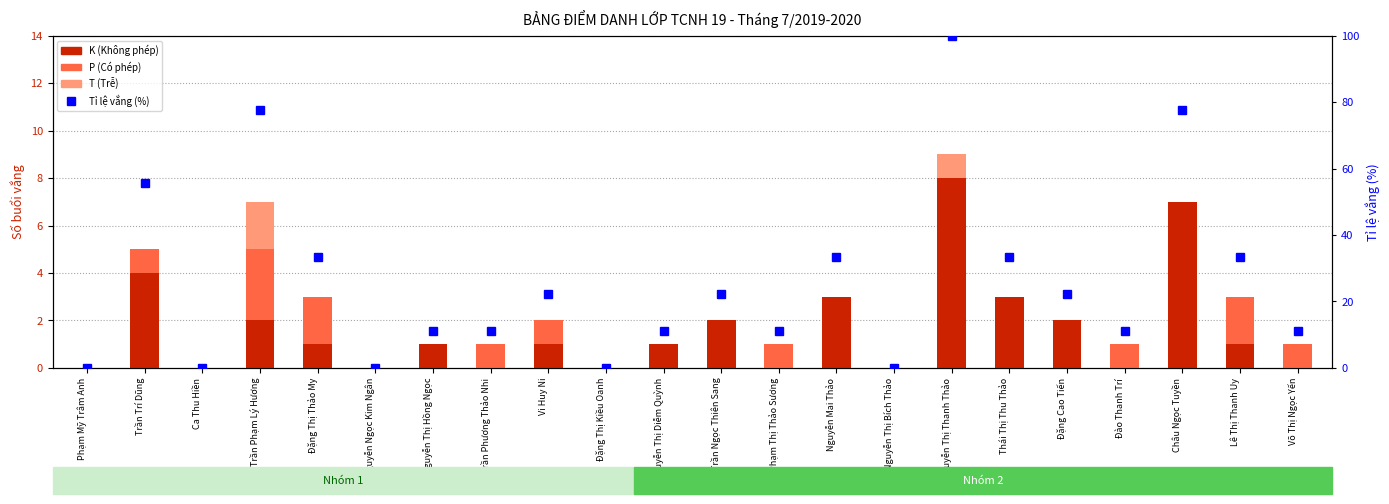

True or false: T (Trễ) has a value of 1.1 at Trần Trí Dũng.

False